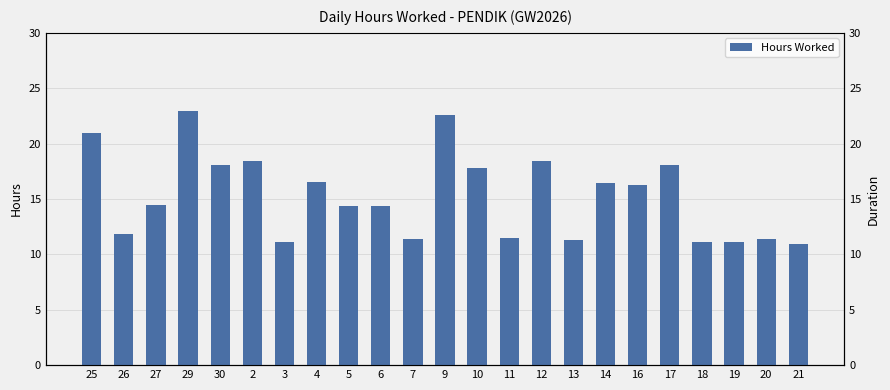

Count the number of values greater than 14.

14